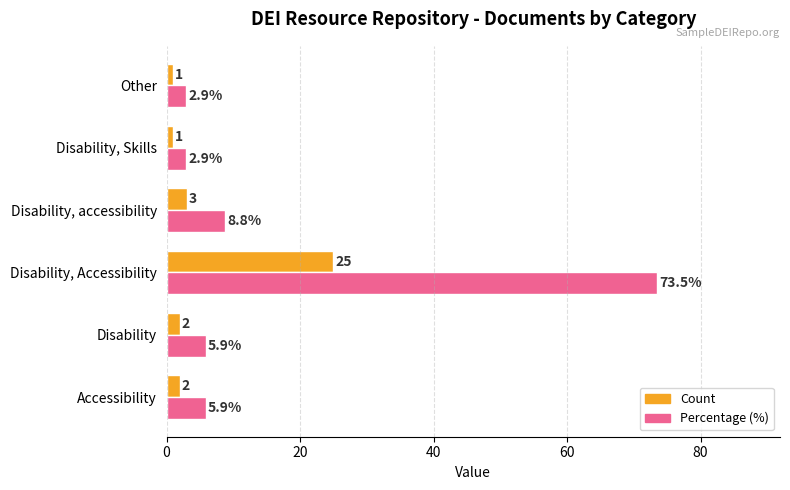

At which category is the sum across all series the highest?

Disability, Accessibility